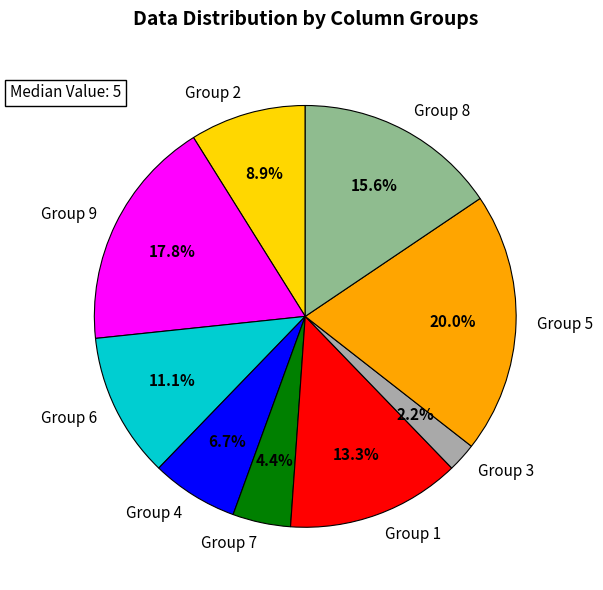

Between Group 9 and Group 1, which is larger?

Group 9